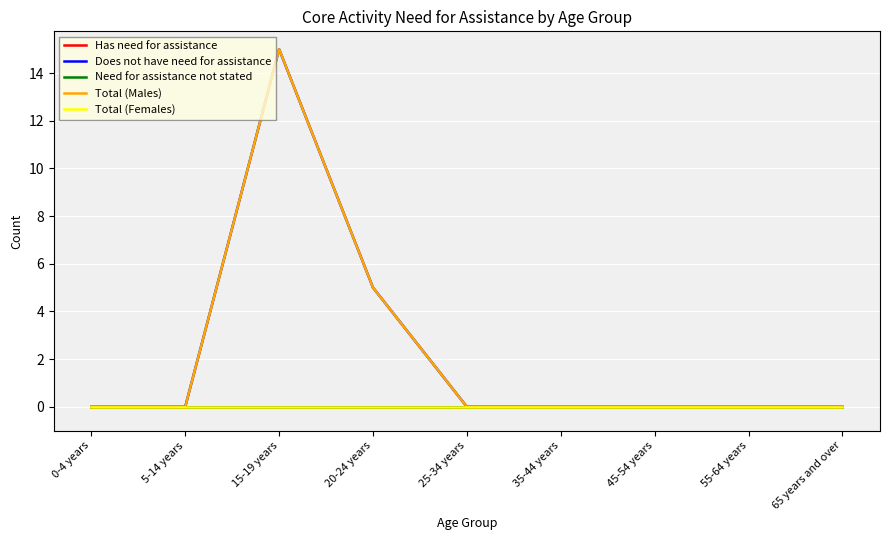

Does the chart have visible grid lines?

Yes